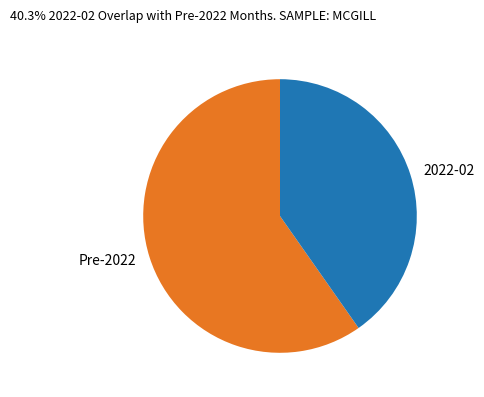

How many segments does this pie chart have?

2